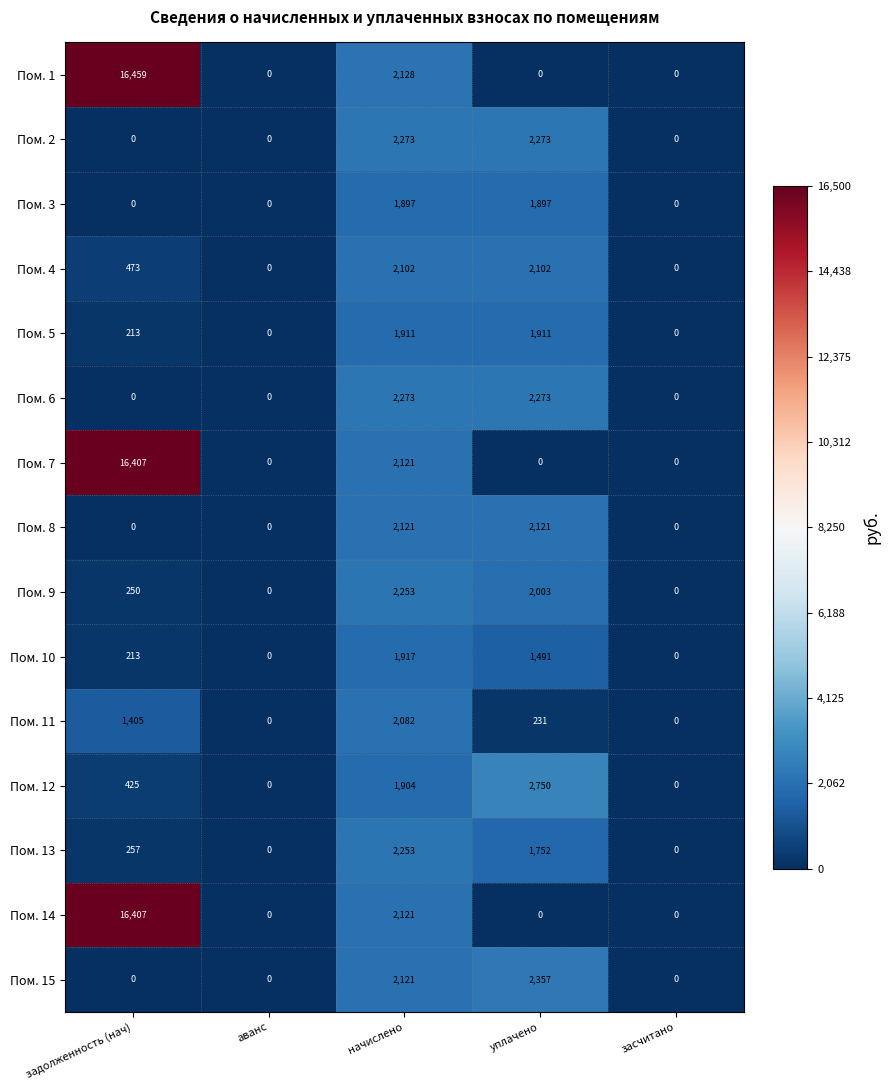

What is the average value of the Пом. 6 series?

909